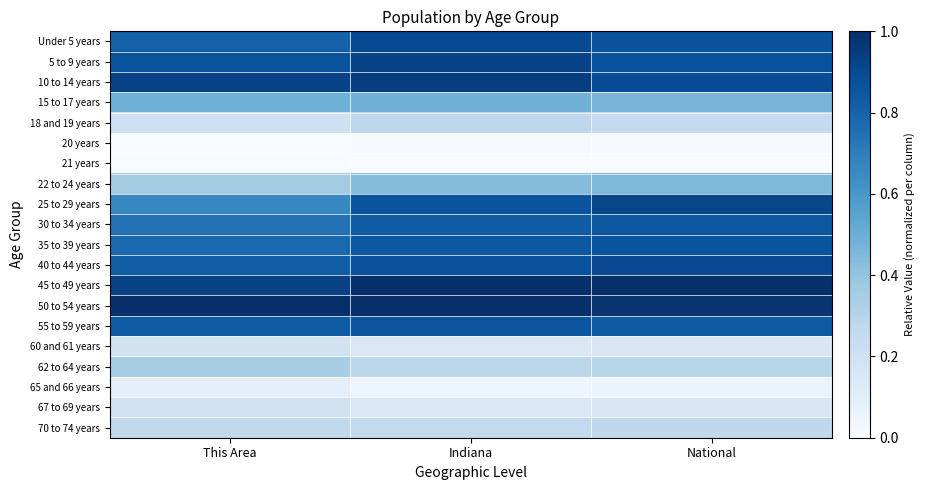

Reading left to right, extract all data points from this chart.

Under 5 years: This Area=0.8	Indiana=0.9	National=0.9
5 to 9 years: This Area=0.9	Indiana=0.9	National=0.9
10 to 14 years: This Area=0.9	Indiana=0.9	National=0.9
15 to 17 years: This Area=0.5	Indiana=0.5	National=0.5
18 and 19 years: This Area=0.2	Indiana=0.3	National=0.3
20 years: This Area=0.0	Indiana=0.0	National=0.0
21 years: This Area=0.0	Indiana=0.0	National=0.0
22 to 24 years: This Area=0.4	Indiana=0.4	National=0.5
25 to 29 years: This Area=0.7	Indiana=0.9	National=0.9
30 to 34 years: This Area=0.7	Indiana=0.8	National=0.9
35 to 39 years: This Area=0.8	Indiana=0.9	National=0.9
40 to 44 years: This Area=0.8	Indiana=0.9	National=0.9
45 to 49 years: This Area=0.9	Indiana=1.0	National=1.0
50 to 54 years: This Area=1.0	Indiana=1.0	National=1.0
55 to 59 years: This Area=0.8	Indiana=0.9	National=0.8
60 and 61 years: This Area=0.2	Indiana=0.1	National=0.2
62 to 64 years: This Area=0.3	Indiana=0.3	National=0.3
65 and 66 years: This Area=0.1	Indiana=0.0	National=0.1
67 to 69 years: This Area=0.2	Indiana=0.1	National=0.2
70 to 74 years: This Area=0.3	Indiana=0.3	National=0.3